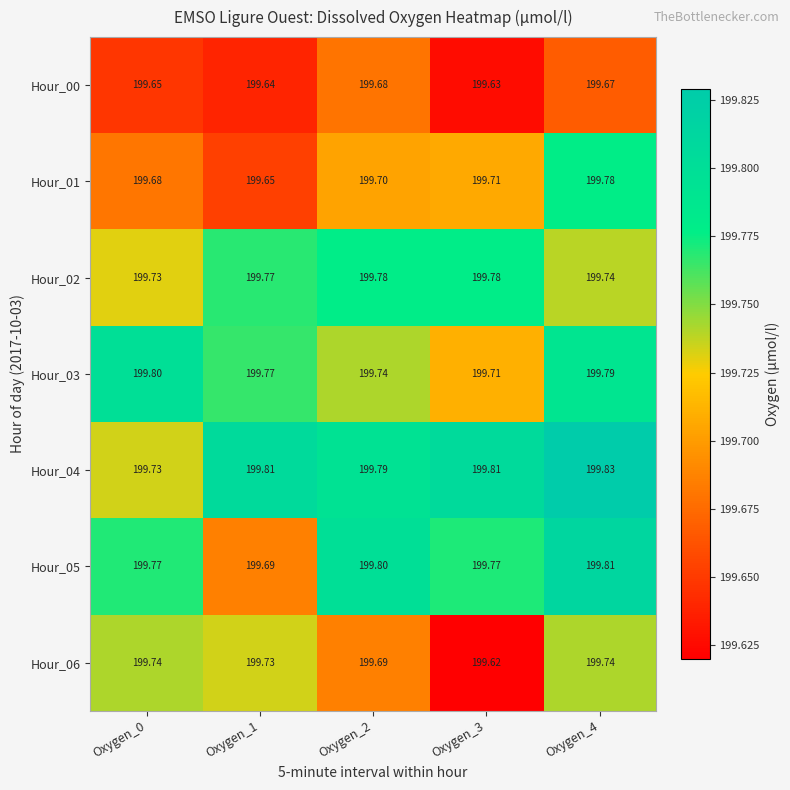

Reading left to right, extract all data points from this chart.

Hour_00: Oxygen_0=199.7	Oxygen_1=199.6	Oxygen_2=199.7	Oxygen_3=199.6	Oxygen_4=199.7
Hour_01: Oxygen_0=199.7	Oxygen_1=199.7	Oxygen_2=199.7	Oxygen_3=199.7	Oxygen_4=199.8
Hour_02: Oxygen_0=199.7	Oxygen_1=199.8	Oxygen_2=199.8	Oxygen_3=199.8	Oxygen_4=199.7
Hour_03: Oxygen_0=199.8	Oxygen_1=199.8	Oxygen_2=199.7	Oxygen_3=199.7	Oxygen_4=199.8
Hour_04: Oxygen_0=199.7	Oxygen_1=199.8	Oxygen_2=199.8	Oxygen_3=199.8	Oxygen_4=199.8
Hour_05: Oxygen_0=199.8	Oxygen_1=199.7	Oxygen_2=199.8	Oxygen_3=199.8	Oxygen_4=199.8
Hour_06: Oxygen_0=199.7	Oxygen_1=199.7	Oxygen_2=199.7	Oxygen_3=199.6	Oxygen_4=199.7